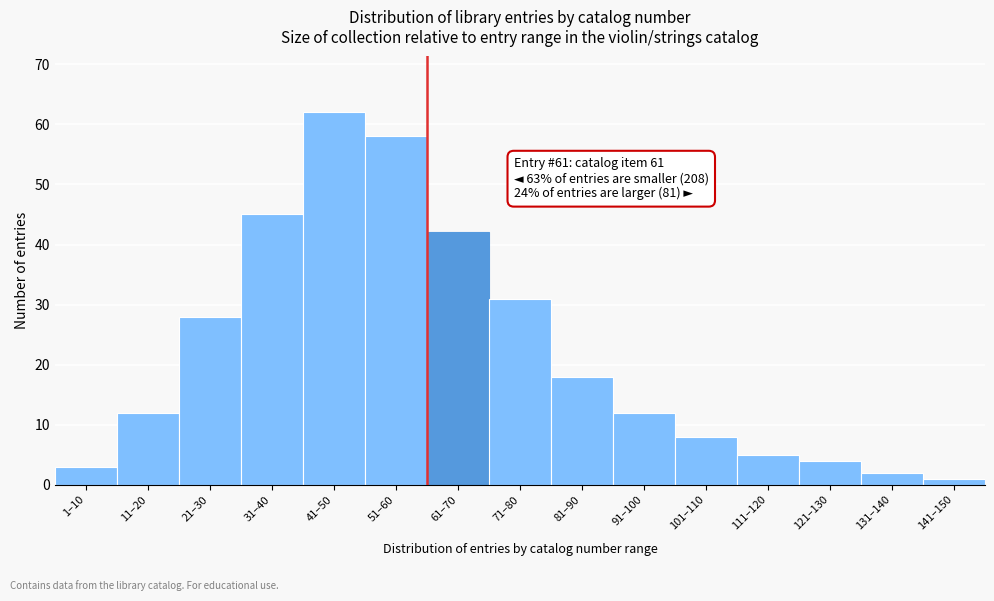

Reading right to left, what are all the values shown in this chart?

1	2	4	5	8	12	18	31	42	58	62	45	28	12	3